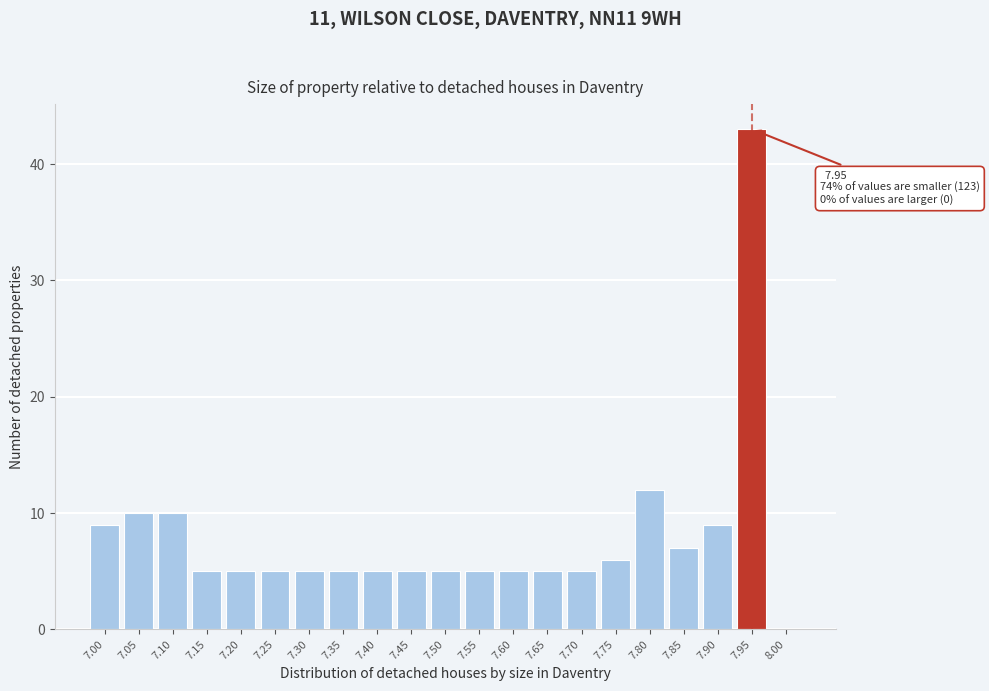

Reading left to right, what are all the values shown in this chart?

7.00=9	7.05=10	7.10=10	7.15=5	7.20=5	7.25=5	7.30=5	7.35=5	7.40=5	7.45=5	7.50=5	7.55=5	7.60=5	7.65=5	7.70=5	7.75=6	7.80=12	7.85=7	7.90=9	7.95=43	8.00=0